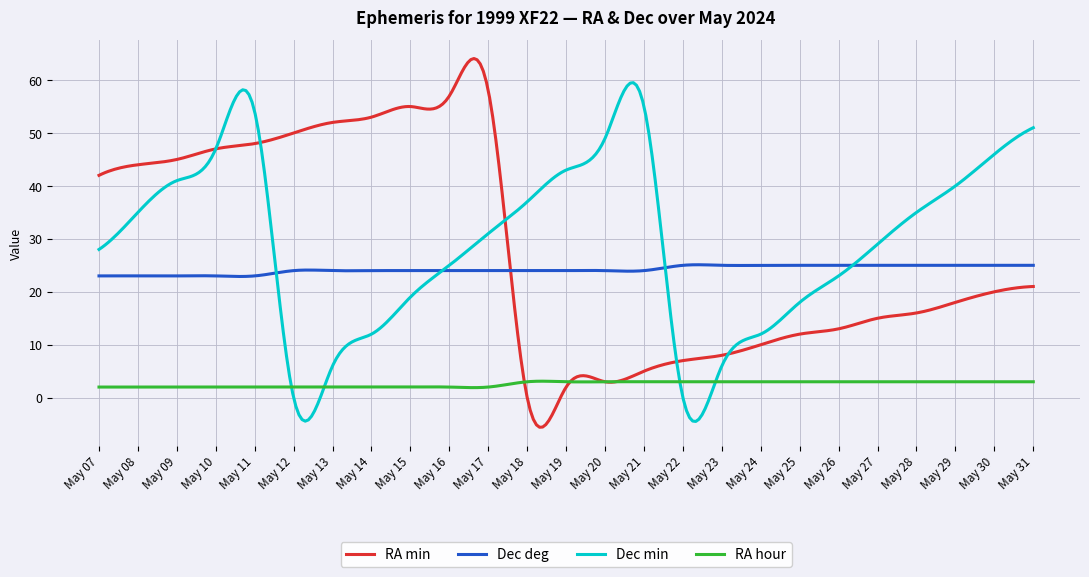

After their last crossing, which series has the higher values: Dec deg or RA min?

Dec deg